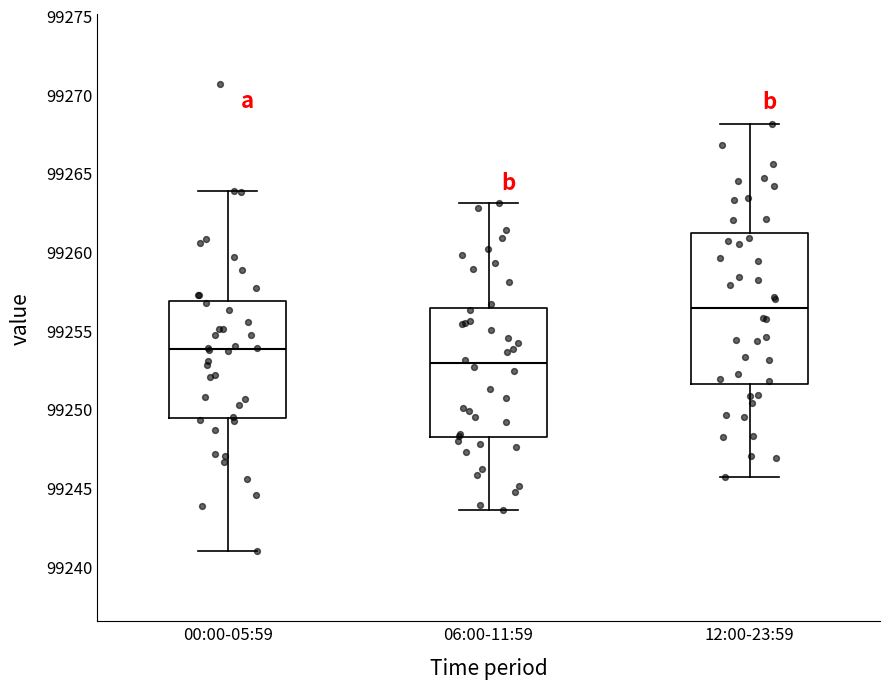

Reading left to right, read every box against the y-axis: the position of its median line, the range the box covers, and the ends of its whiskers. The values are not printed on the chart, so give them approximately, as read against the axis.

00:00-05:59: median 99254.0, box 99249.5 to 99257.0, whiskers 99241.0 to 99264.0
06:00-11:59: median 99253.0, box 99248.0 to 99256.5, whiskers 99243.5 to 99263.0
12:00-23:59: median 99256.5, box 99251.5 to 99261.0, whiskers 99245.5 to 99268.0